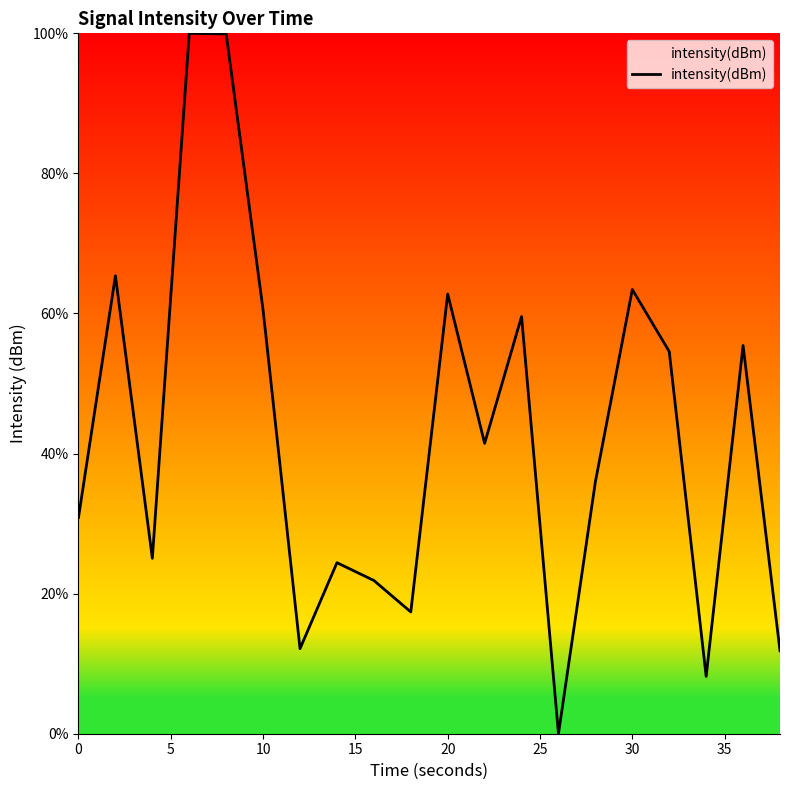

What is the maximum value shown in the chart?

100.0